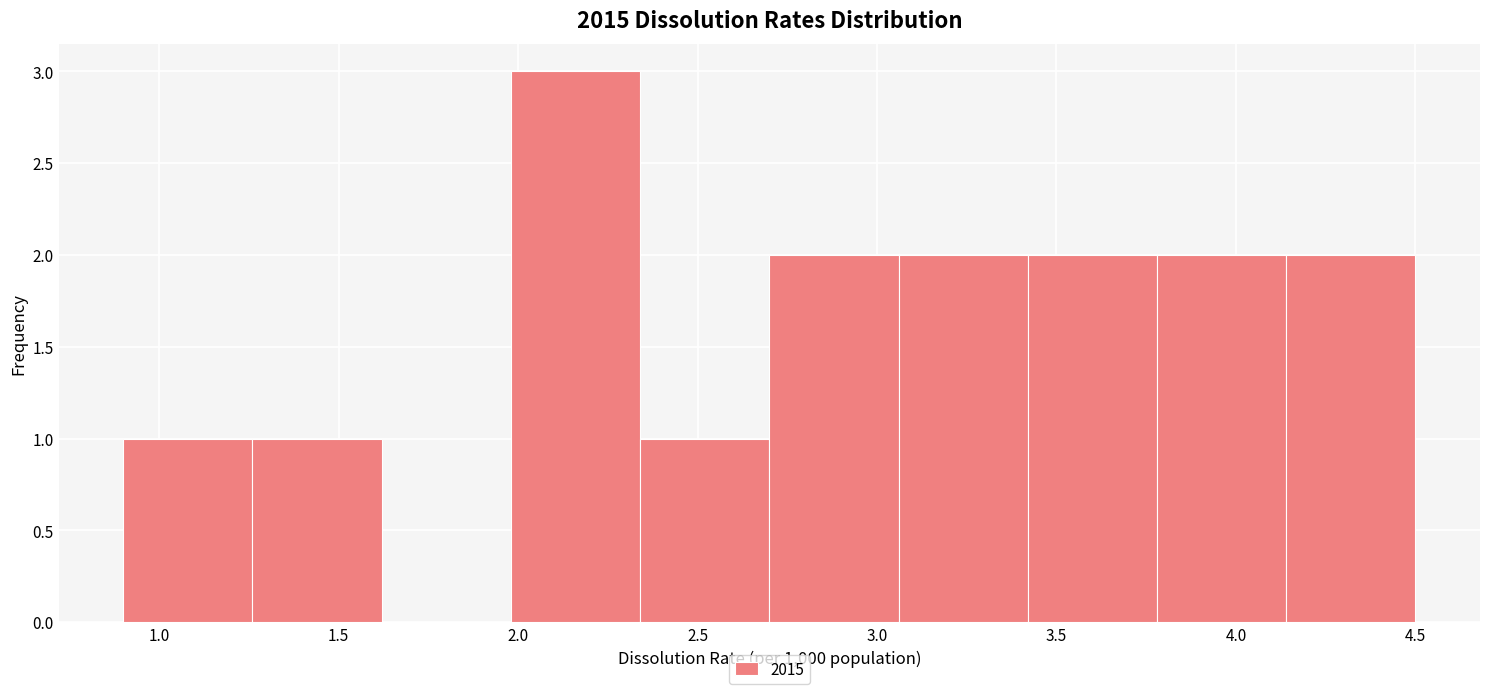

Reading left to right, list every bar in this chart as the range it spans on the x-axis followed by its height. Neither the bar edges nor the heights are printed on the chart, so give them approximately, as read against the axes.

0.90 to 1.26: 1
1.26 to 1.62: 1
1.62 to 1.98: 0
1.98 to 2.34: 3
2.34 to 2.70: 1
2.70 to 3.06: 2
3.06 to 3.42: 2
3.42 to 3.78: 2
3.78 to 4.14: 2
4.14 to 4.50: 2